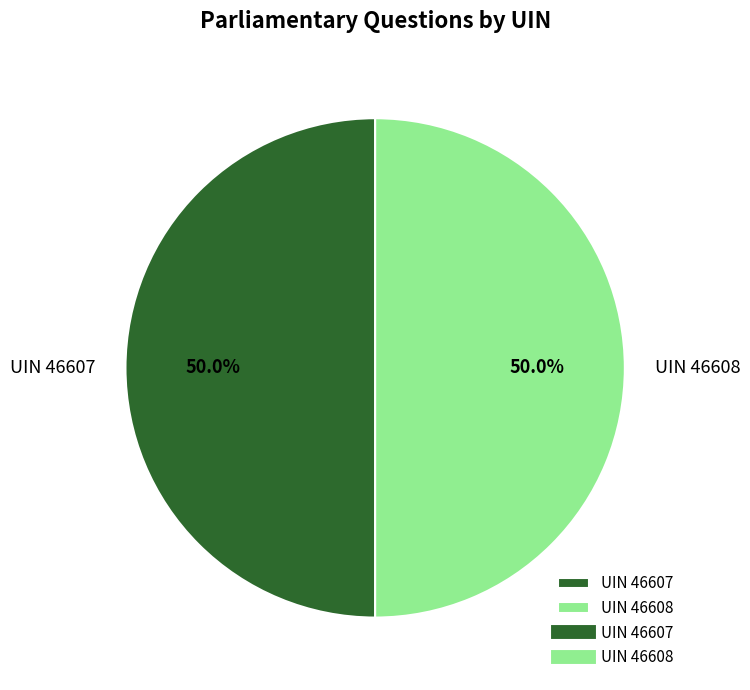

What percentage is the UIN 46608 slice, to the nearest percent?

50%